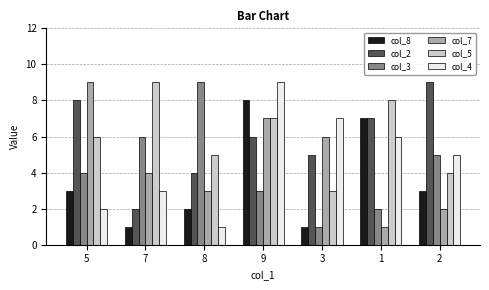

What is the label of the 2nd bar from the right?

1